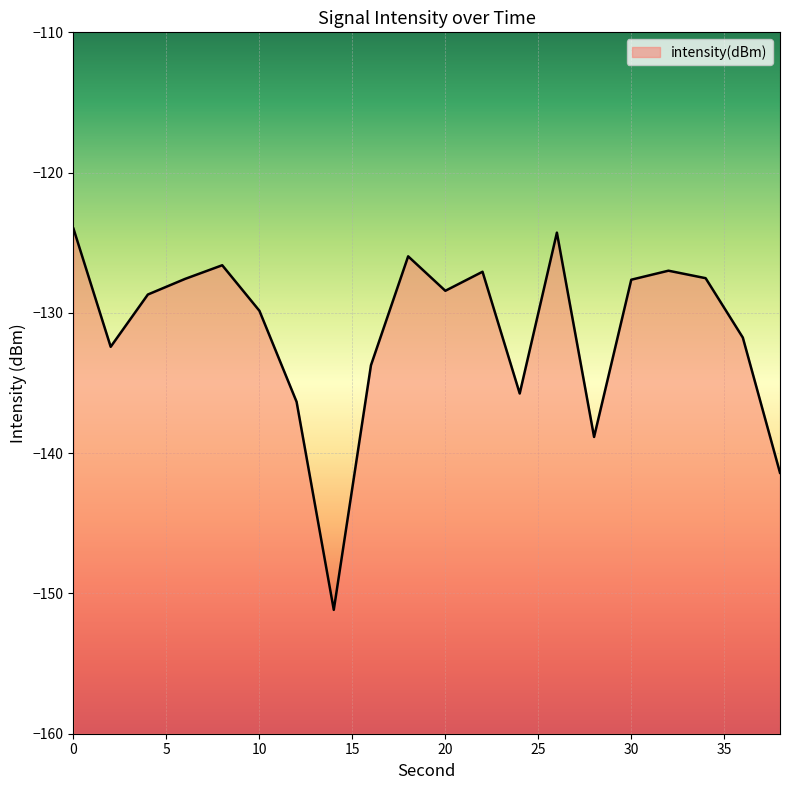

Reading right to left, list all the values displayed in this chart.

-141.4	-131.8	-127.5	-127.0	-127.6	-138.8	-124.3	-135.7	-127.1	-128.4	-126.0	-133.7	-151.2	-136.3	-129.8	-126.6	-127.6	-128.7	-132.4	-124.0